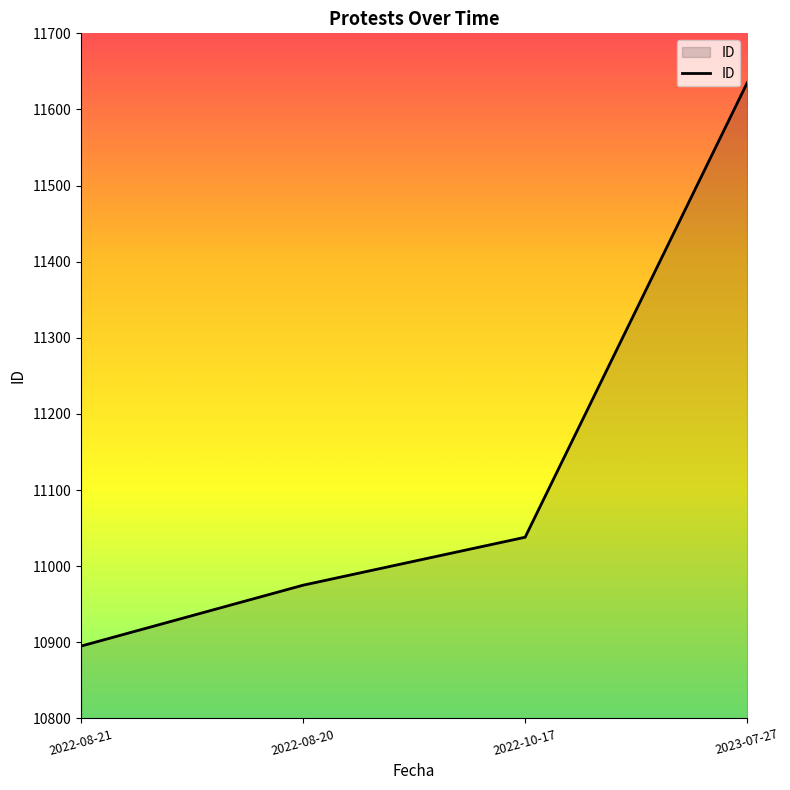

What is the sum of the values at 2022-10-17 and 2022-08-20?

22013